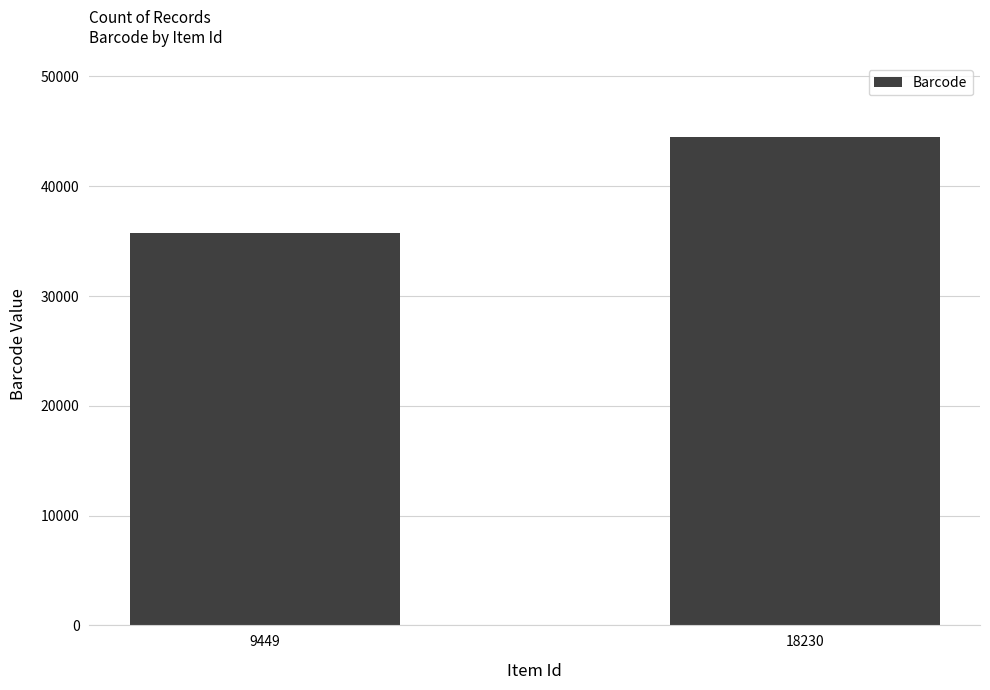

What is the change in value from 9449 to 18230?

+8790